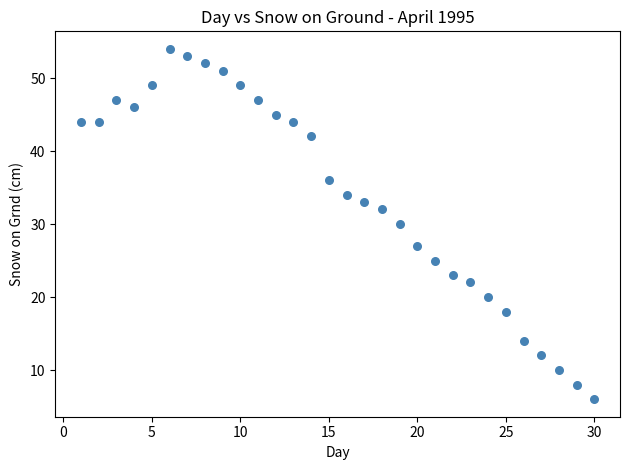

What is the range of X values (max minus min)?

29